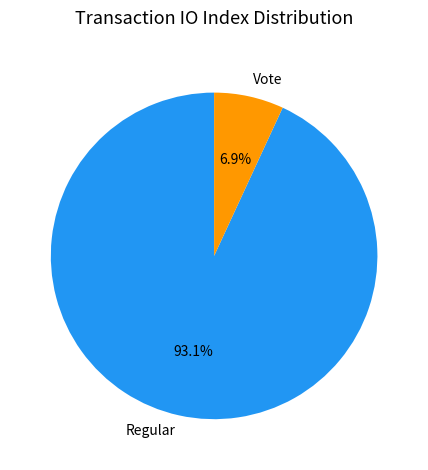

To the nearest percent, what is the difference between the Regular and Vote slice percentages?

86%